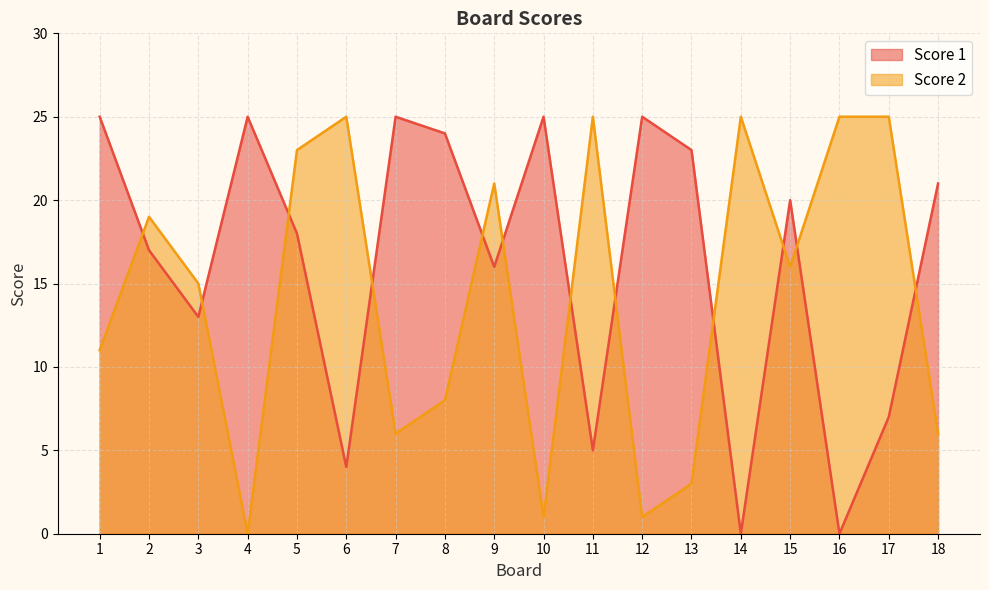

How many lines are shown in the chart?

2